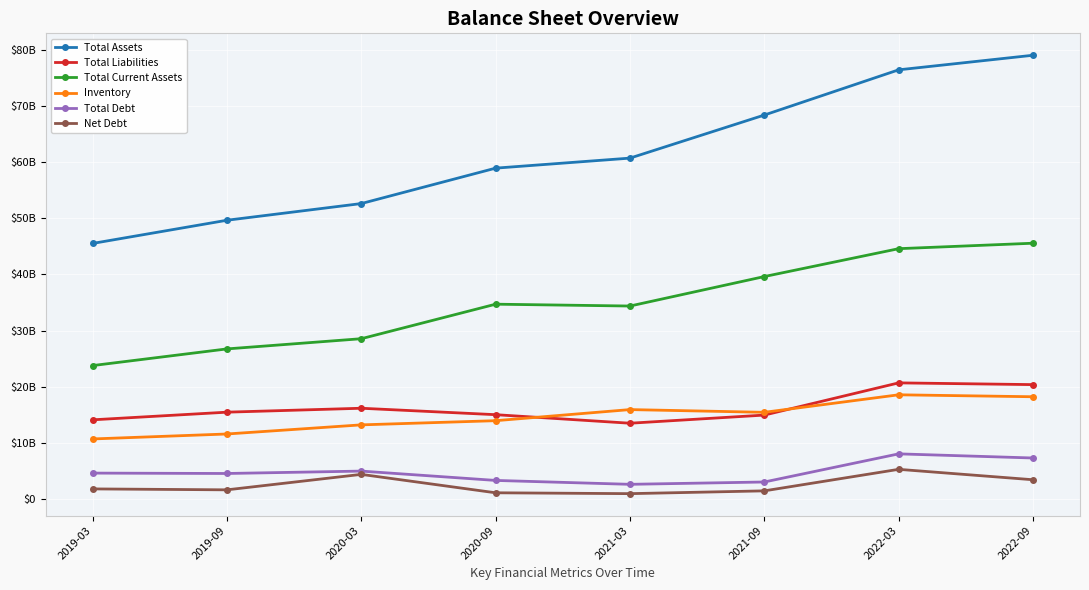

What is the label of the 2nd point from the left?

2019-09